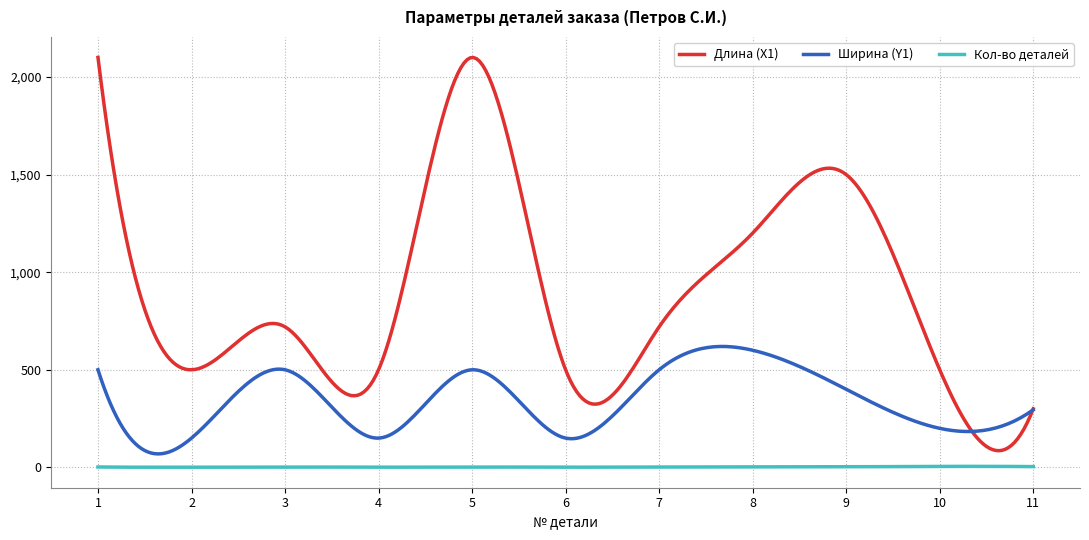

Rank the series by their maximum value, from highest to lowest.

Длина (X1), Ширина (Y1), Кол-во деталей